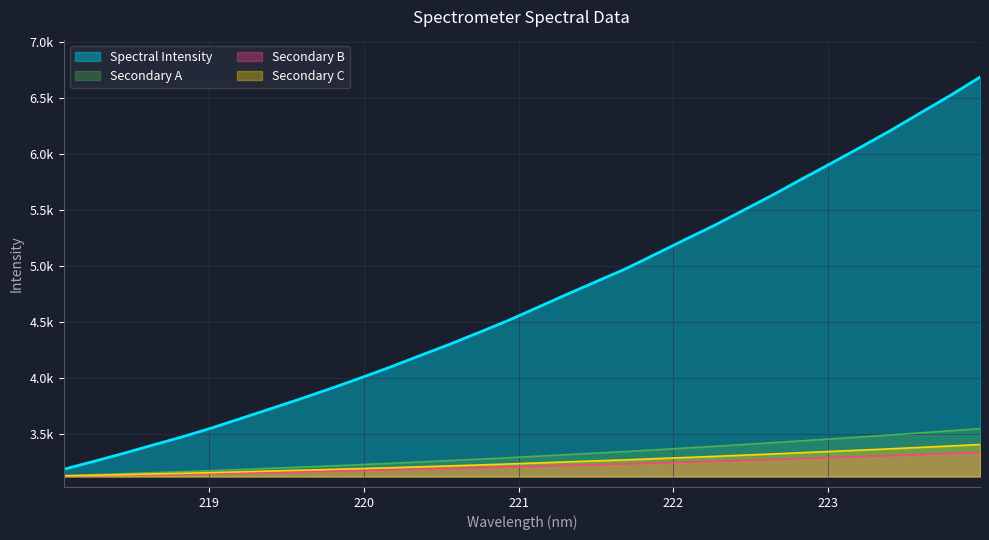

Does the chart display data point markers on the line(s)?

No